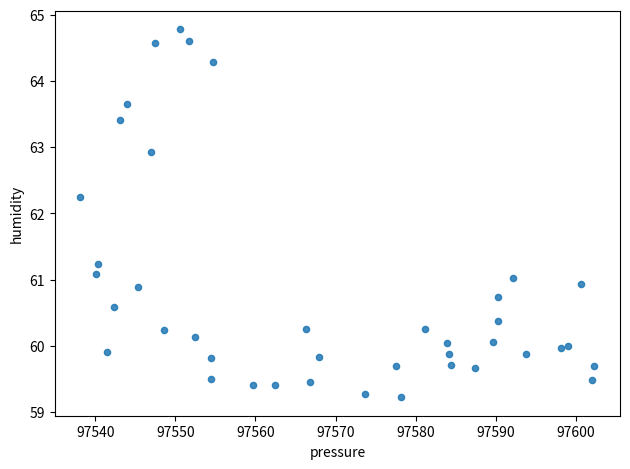

What is the range of Y values (max minus min)?

5.6